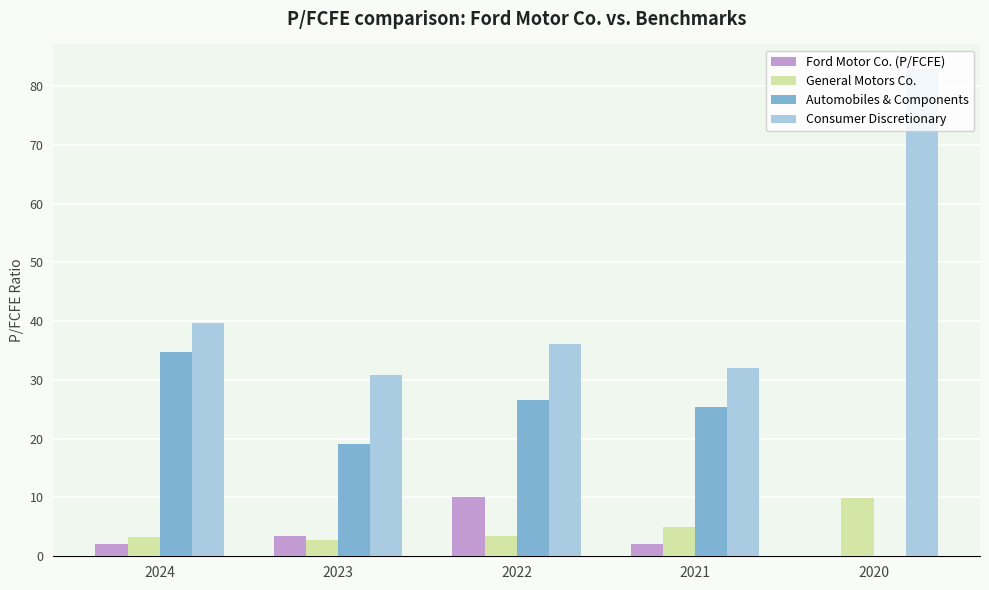

What is the sum of the Consumer Discretionary values at 2023 and 2020?

113.8